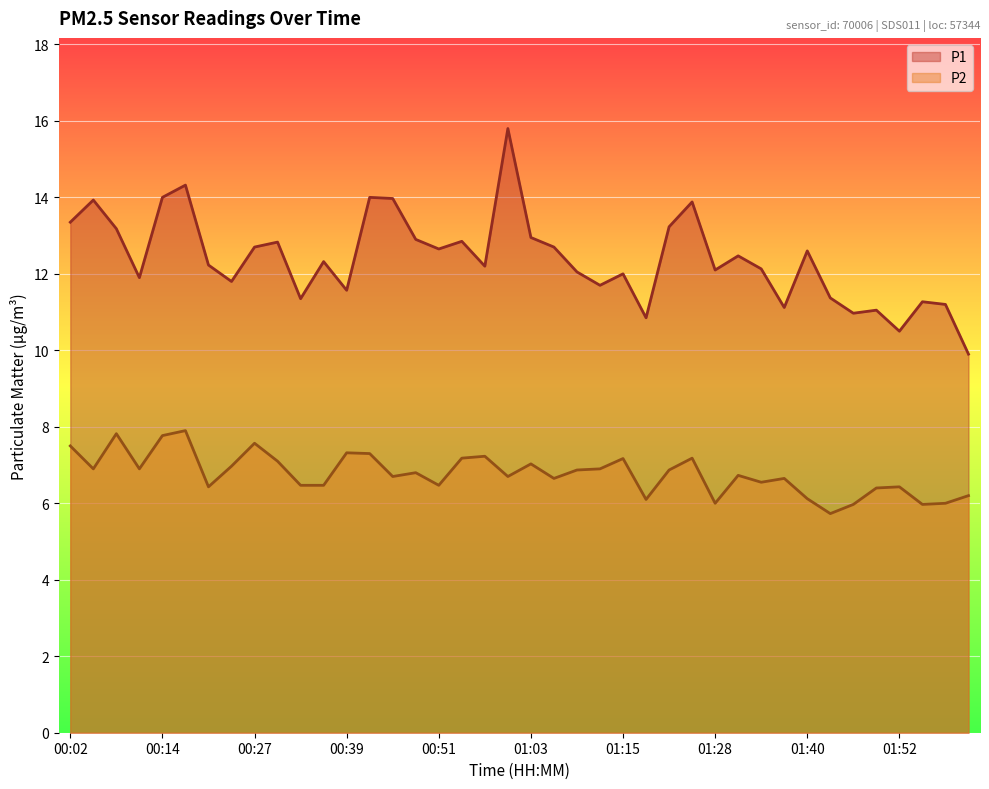

True or false: P1 and P2 cross at least once.

False